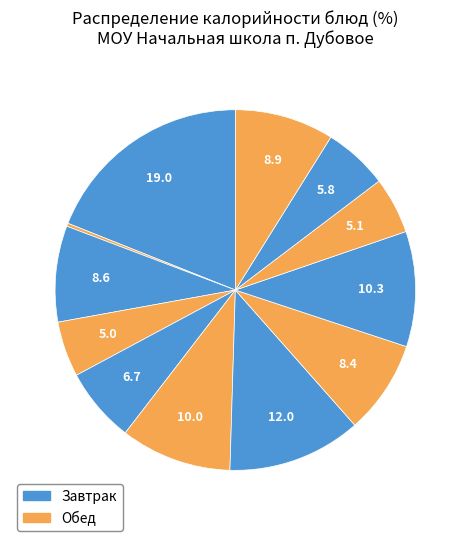

How many slices are in this pie chart?

12